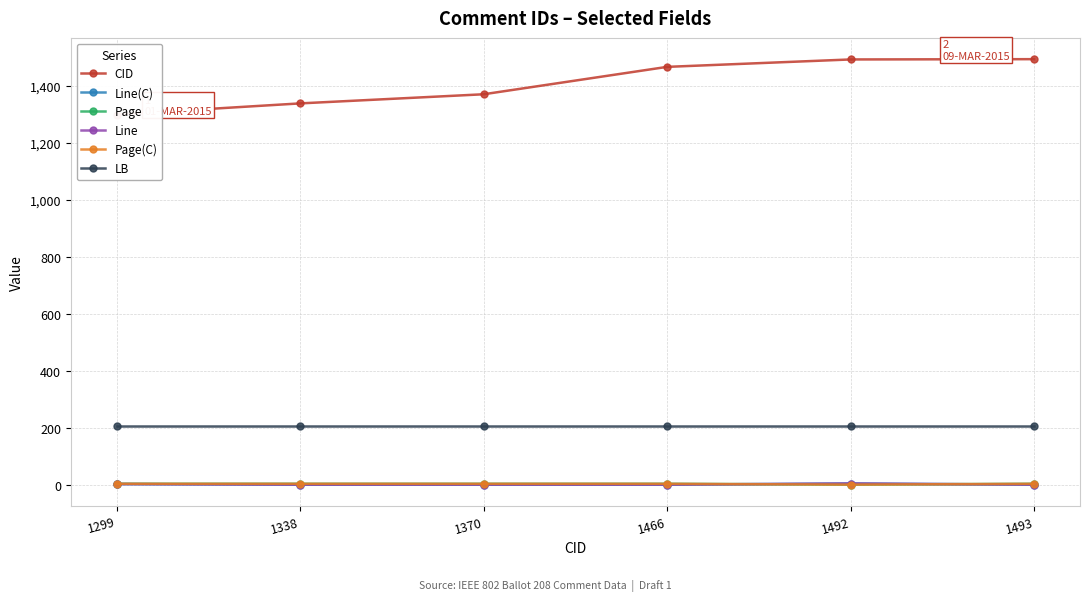

At how many categories does at least one series exceed 242?

6